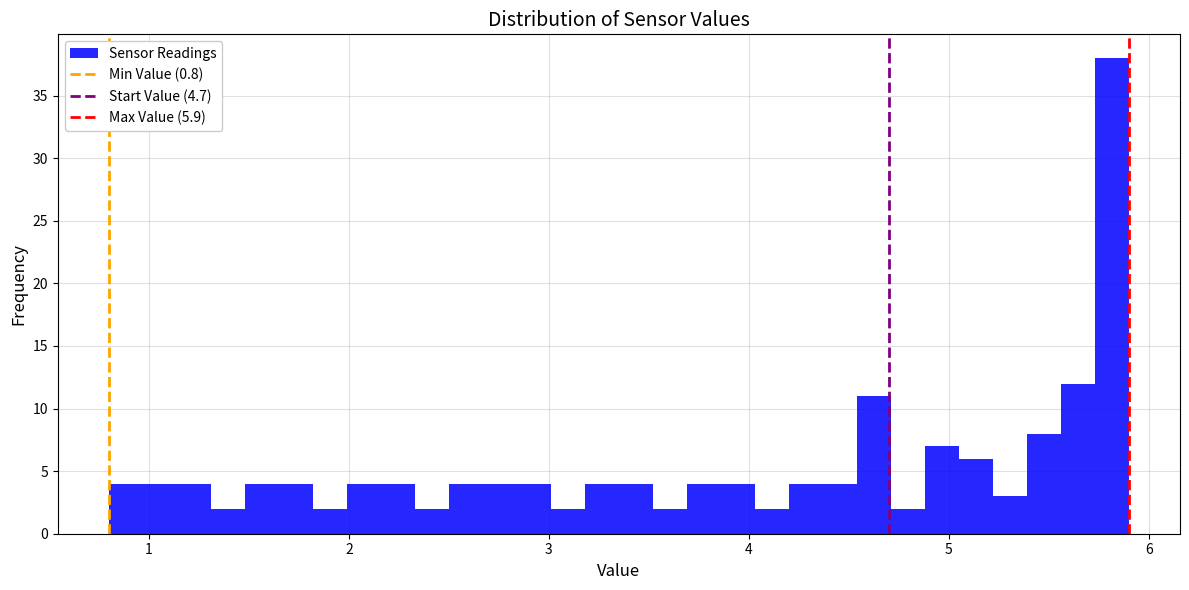

Read against the x-axis, roughly where is the centre of the tallest bar?

5.8